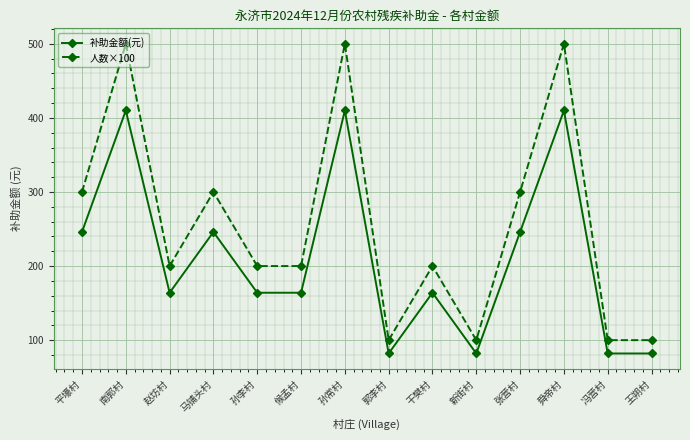

Where does the 人数×100 series first go above 200?

平壕村